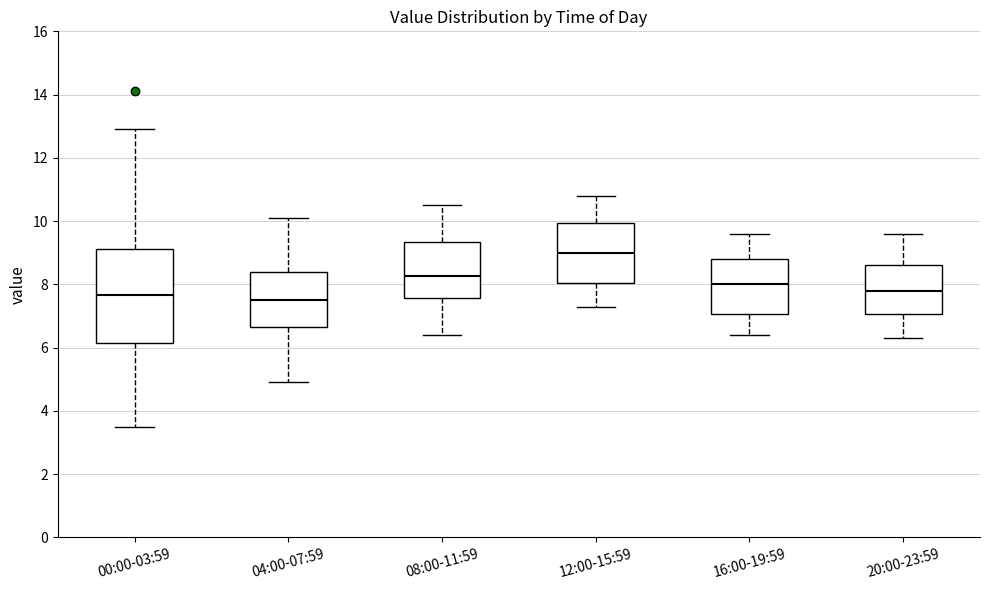

Which box has the highest median line?

12:00-15:59